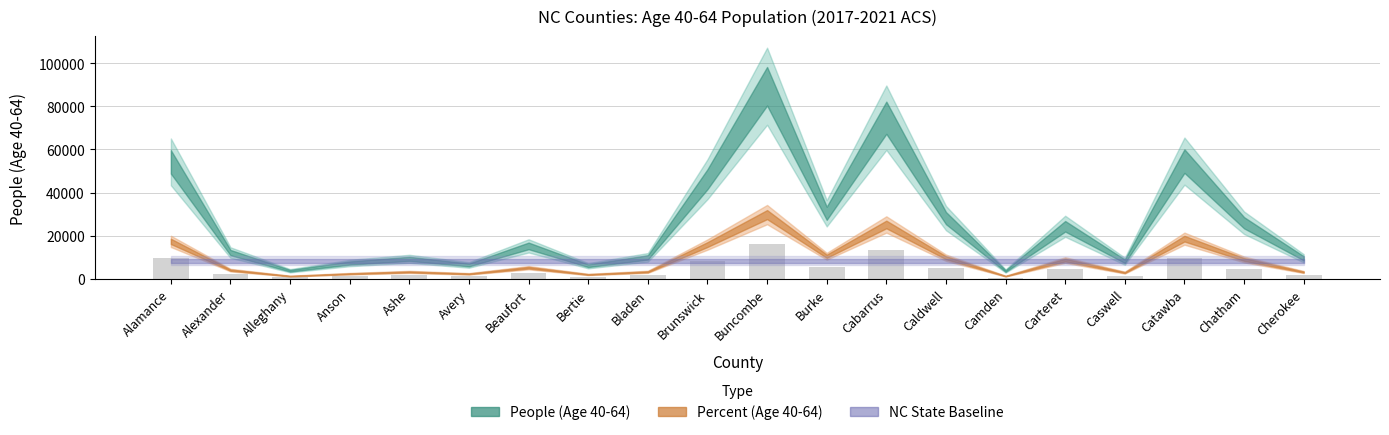

Between Alamance and Caswell, which is larger?

Alamance